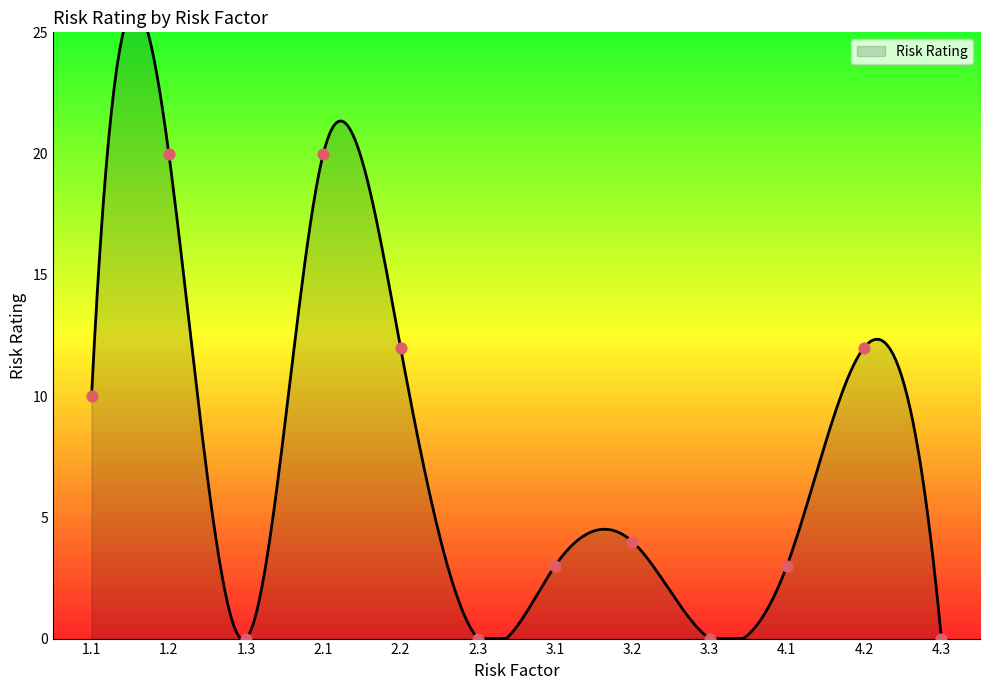

Between 4.1 and 4.3, which is larger?

4.1